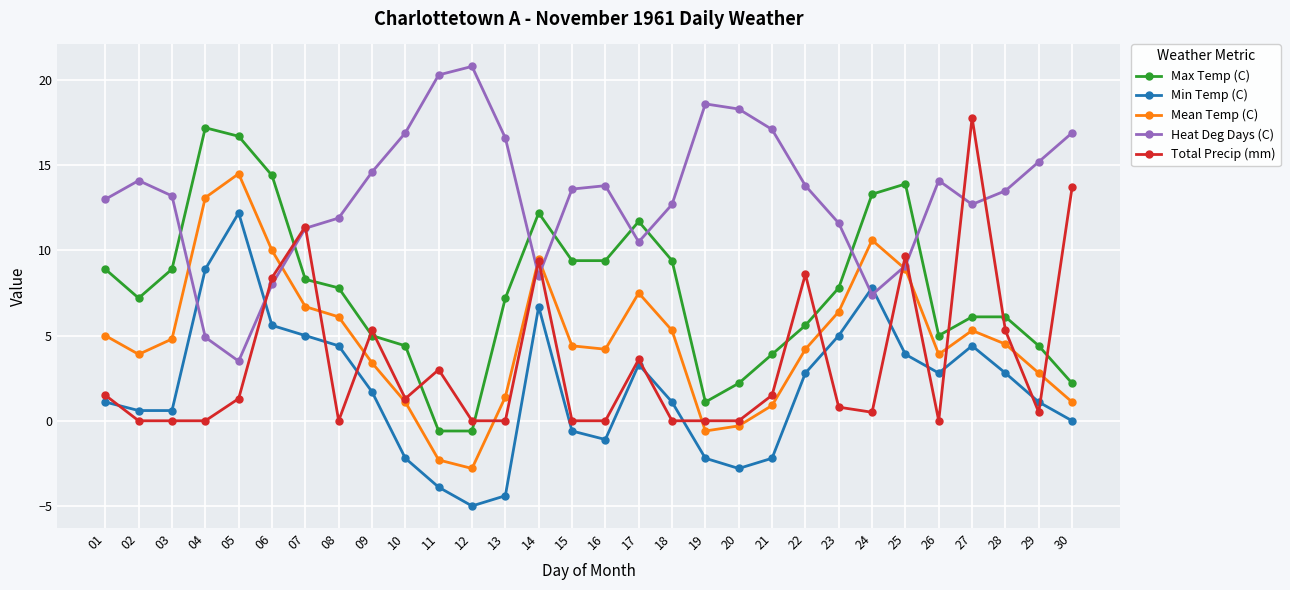

At how many categories does at least one series exceed -2?

30